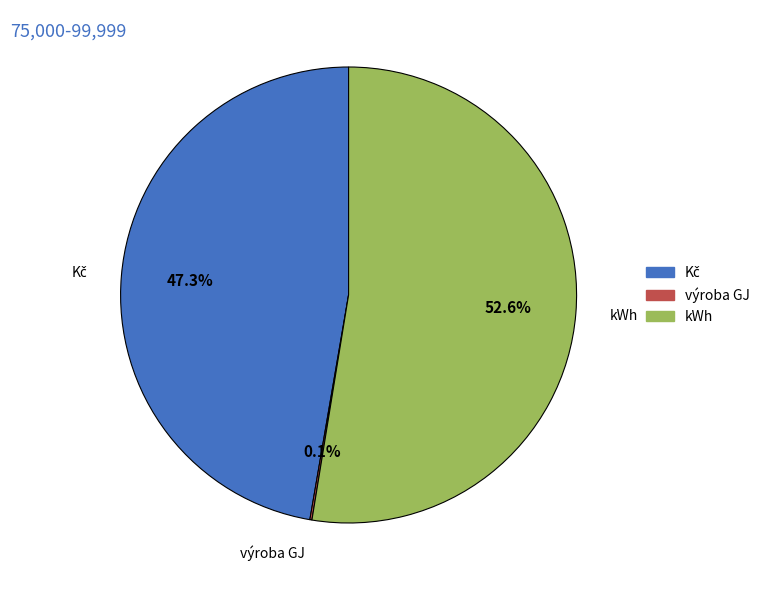

Which category has the biggest portion of the pie?

kWh